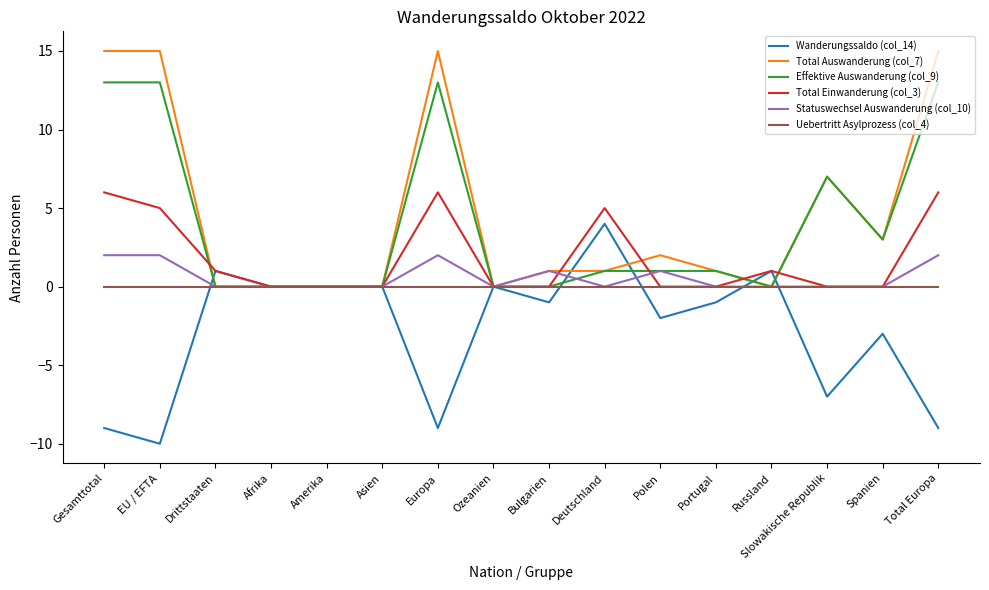

What is the maximum value shown in the chart?

15